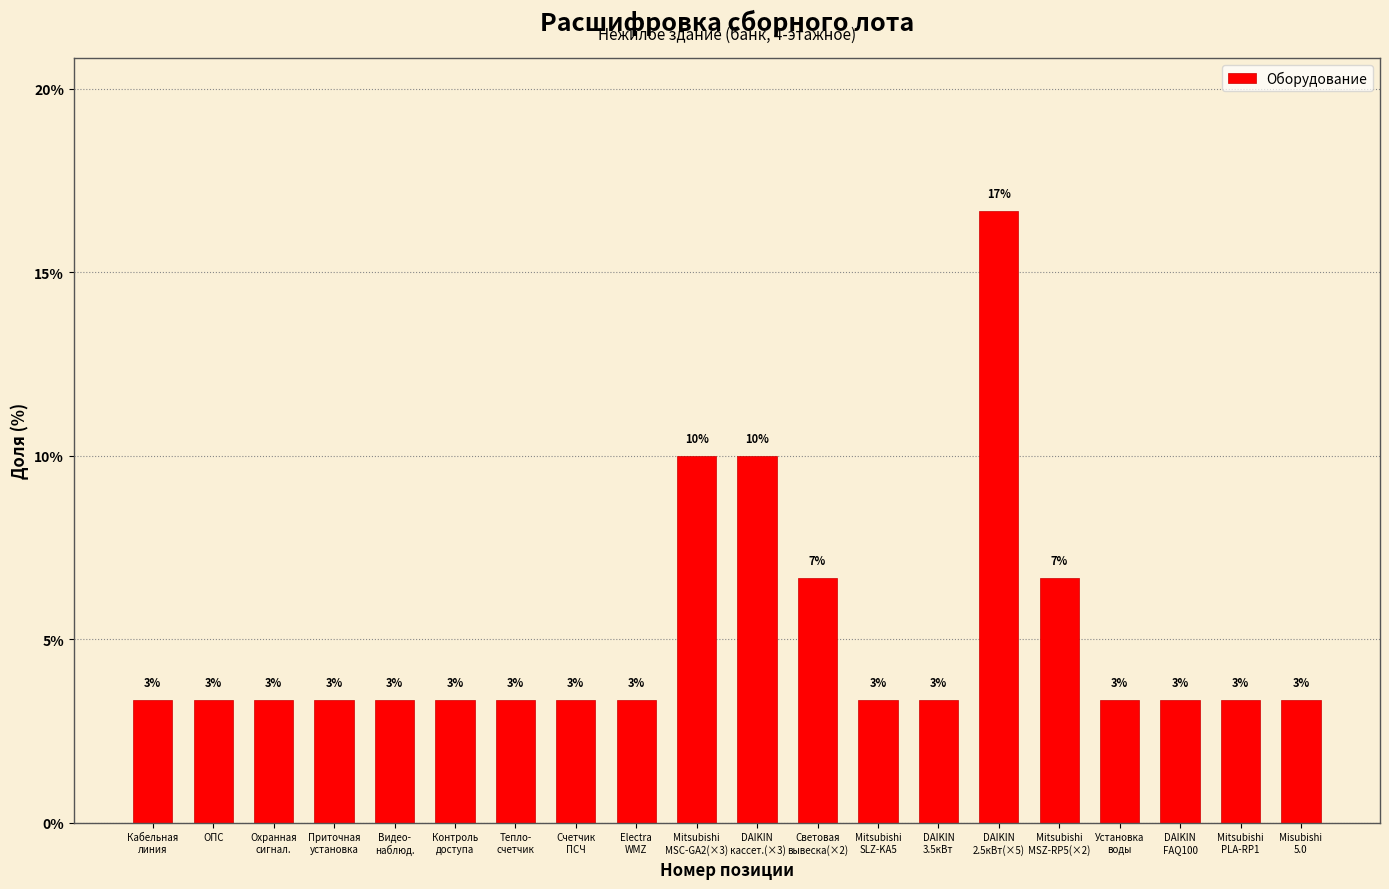

The value at Установка
воды is 3.3. True or false?

True